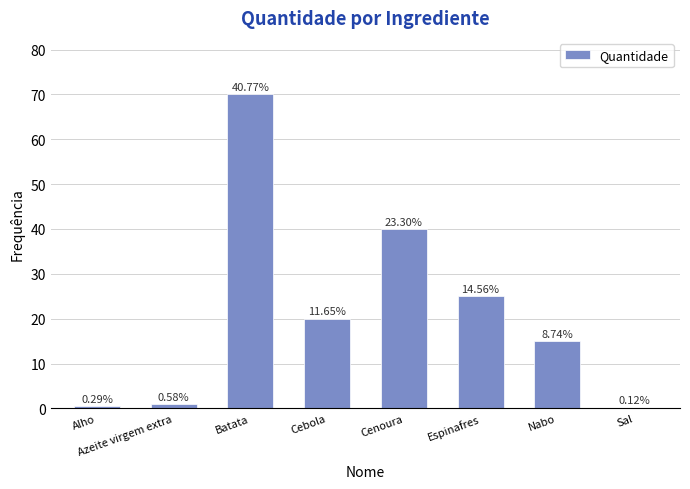

Are the bars horizontal?

No